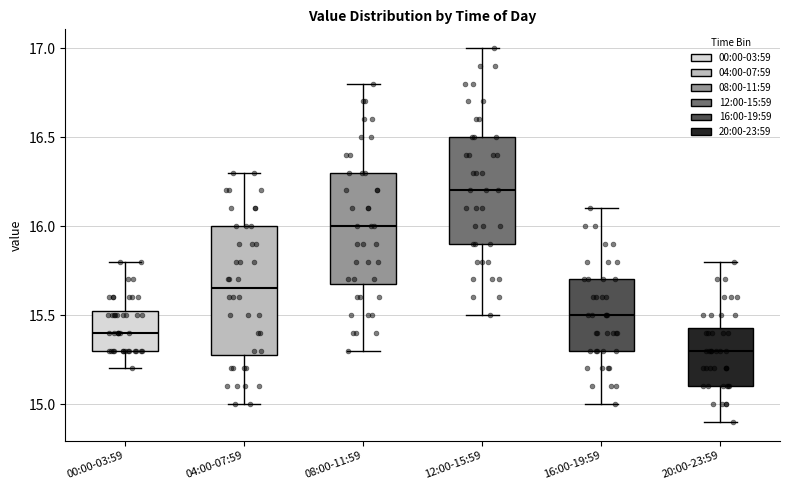

Comparing the boxes themselves (not the whiskers), which one is the tallest?

04:00-07:59